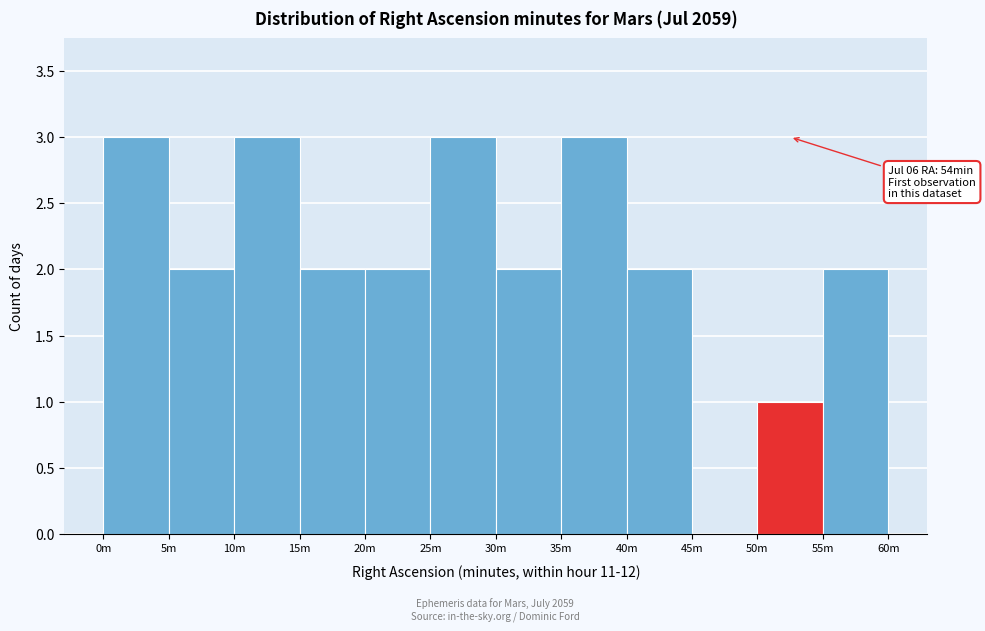

Reading left to right, extract all data points from this chart.

0m=3	5m=2	10m=3	15m=2	20m=2	25m=3	30m=2	35m=3	40m=2	45m=0	50m=1	55m=2